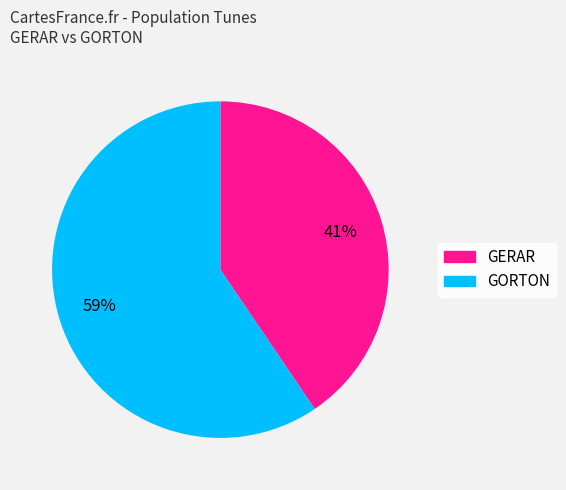

Do GORTON and GERAR together represent more than half of the pie?

Yes